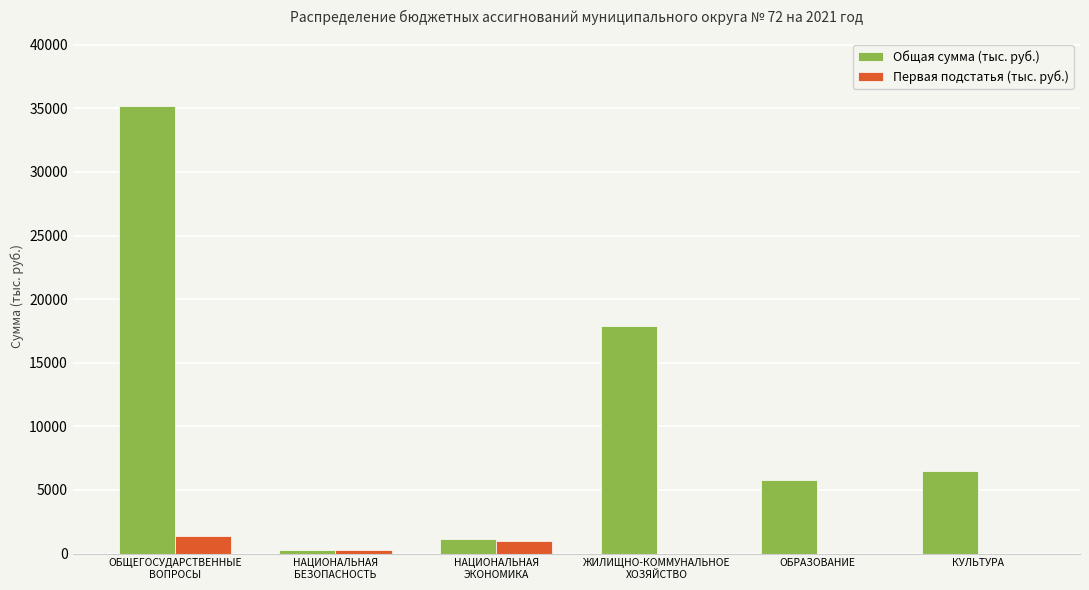

Read the Общая сумма (тыс. руб.) value at ОБРАЗОВАНИЕ.

5765.0